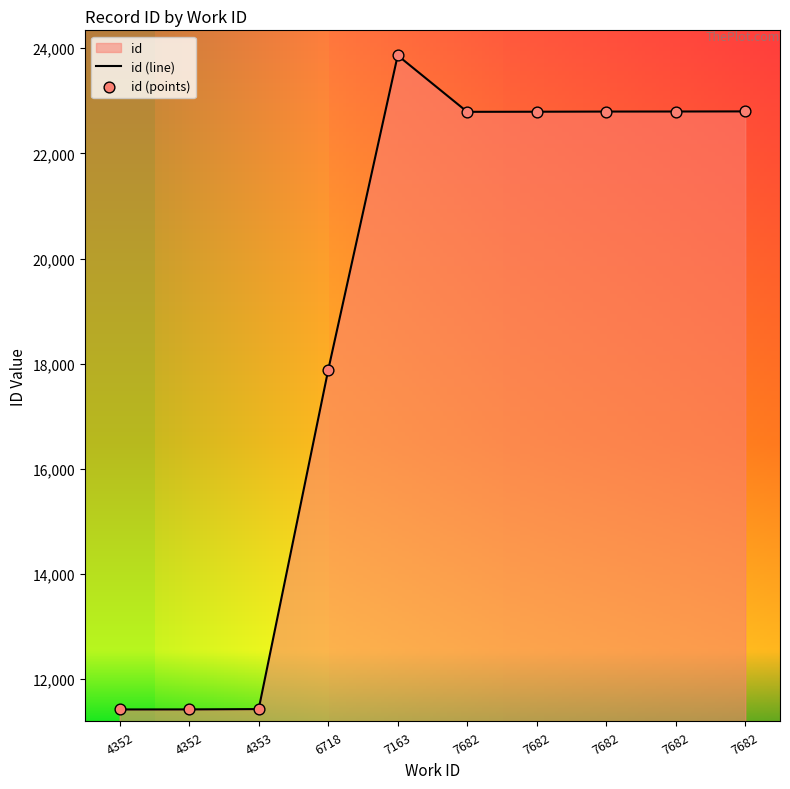

Is the value of id (points) at 6718 greater than the value of id (line) at 7682?

No